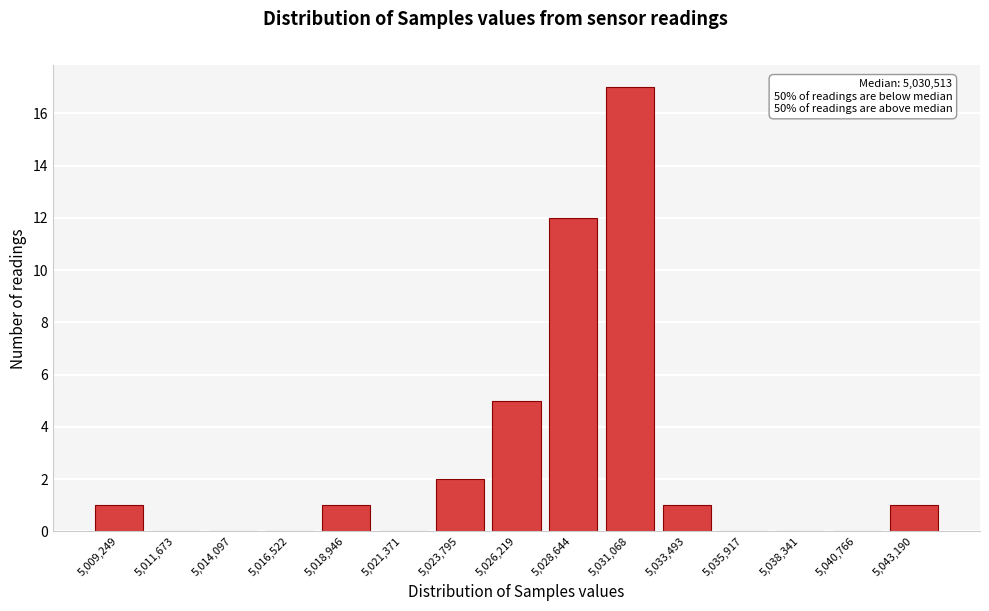

Reading left to right, what are all the values shown in this chart?

5,009,249=1	5,011,673=0	5,014,097=0	5,016,522=0	5,018,946=1	5,021,371=0	5,023,795=2	5,026,219=5	5,028,644=12	5,031,068=17	5,033,493=1	5,035,917=0	5,038,341=0	5,040,766=0	5,043,190=1